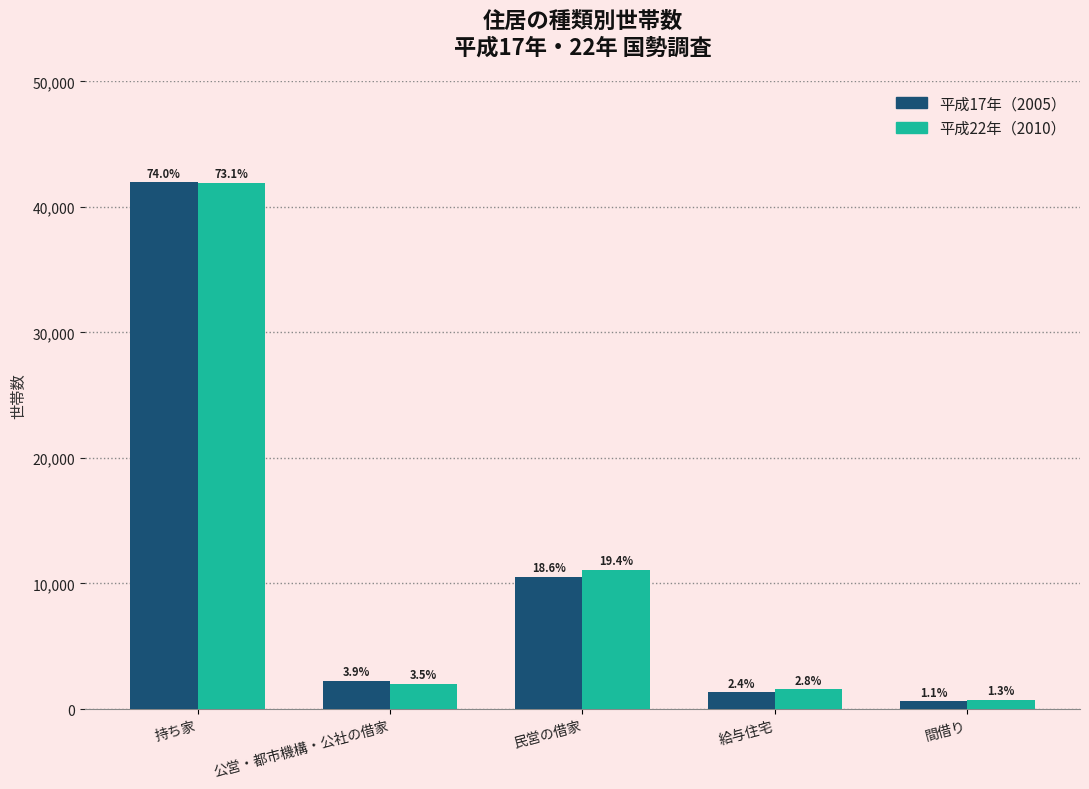

Reading left to right, list all the values displayed in this chart.

平成17年（2005）: 41968	2232	10552	1333	601
平成22年（2010）: 41940	2001	11103	1585	734